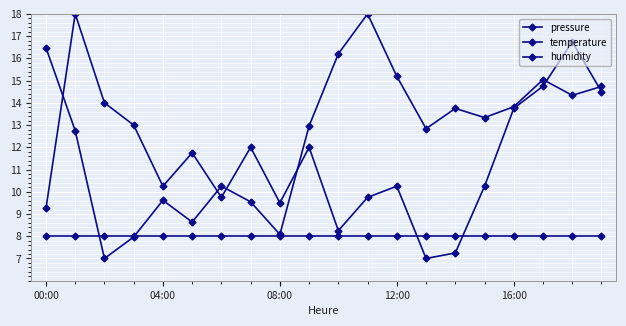

Is this an area chart (filled region under the line)?

No